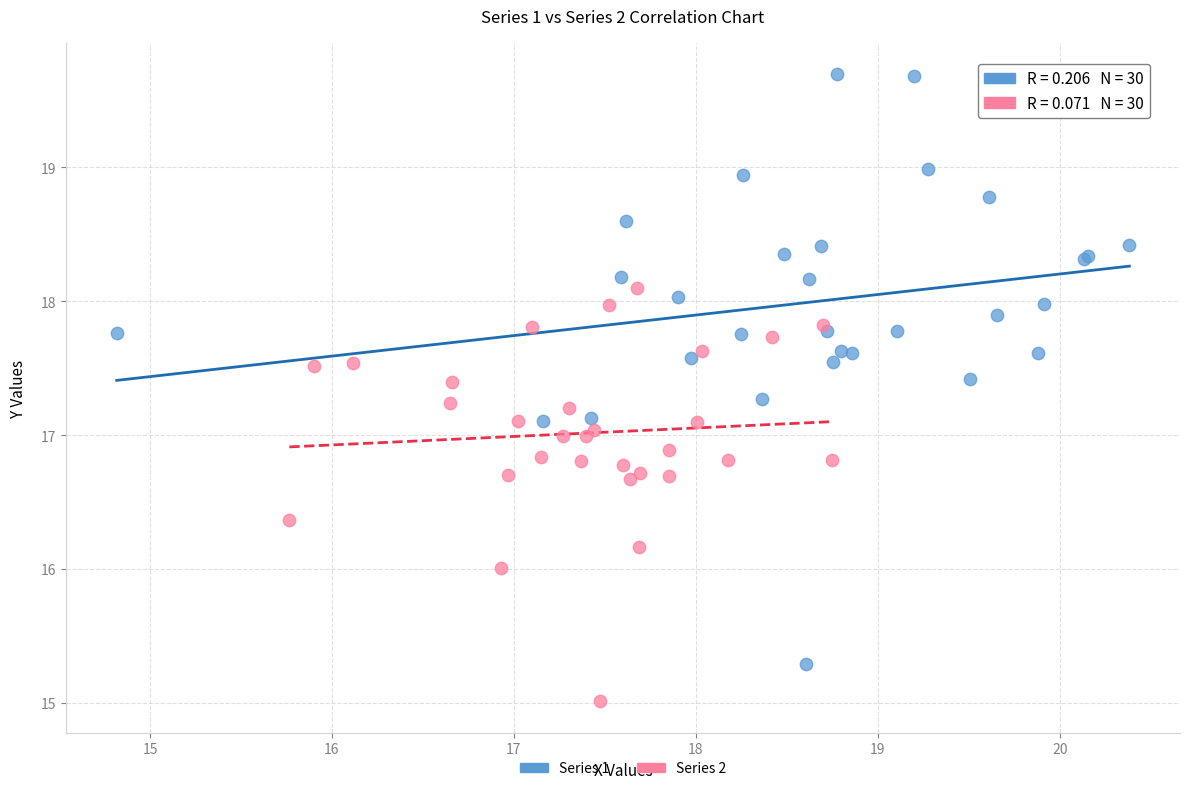

Which series has the largest Y range (max minus min)?

Series 1